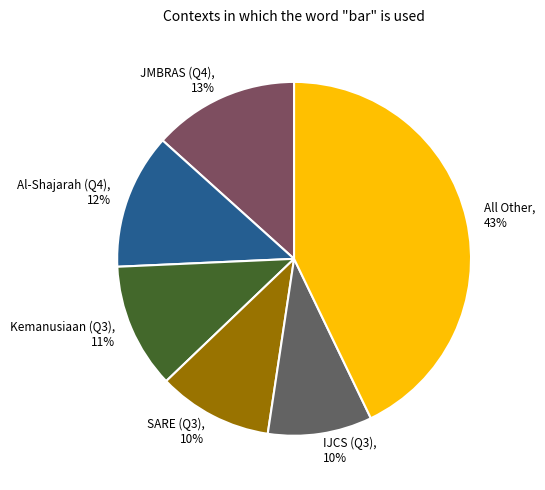

Between Kemanusiaan (Q3) and SARE (Q3), which is larger?

Kemanusiaan (Q3)